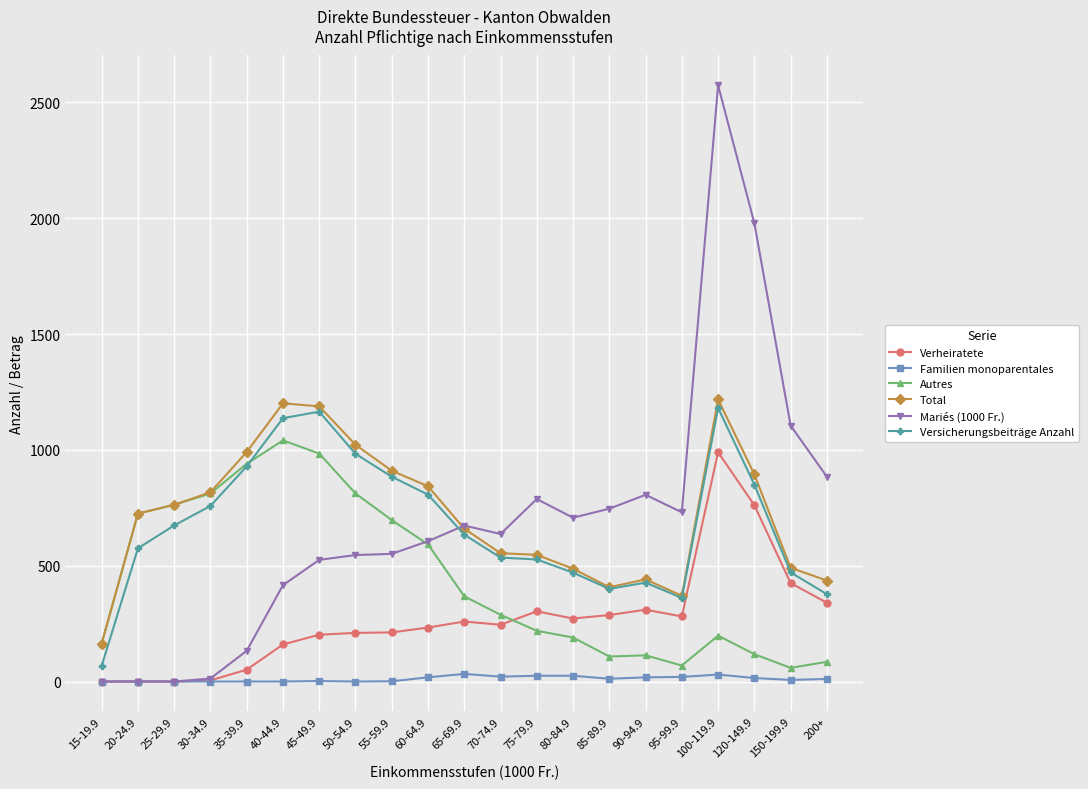

What is the maximum value shown in the chart?

2574.0